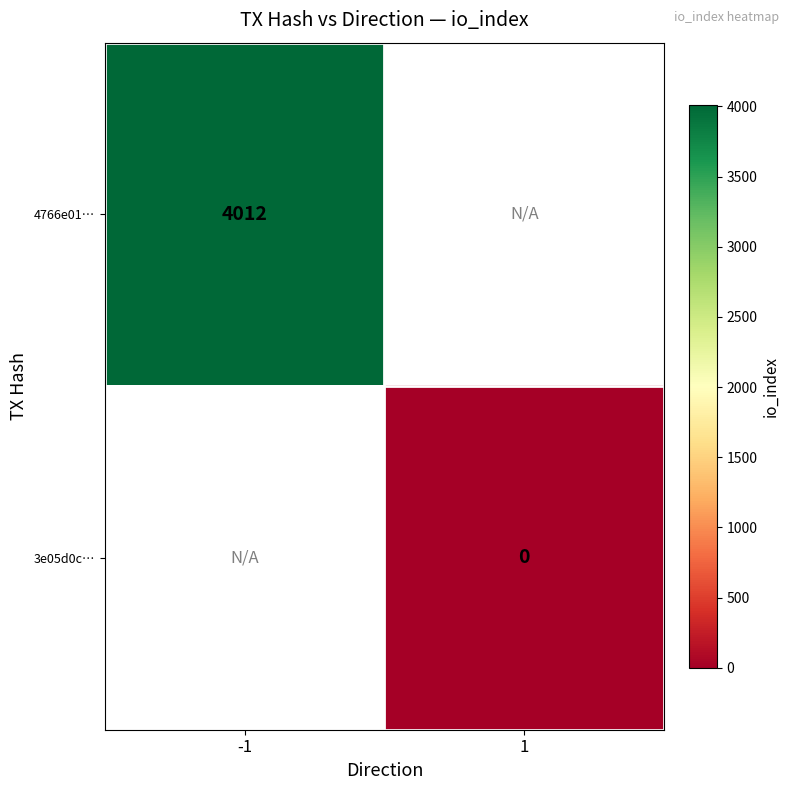

Is it true that 4766e01… equals 4012 at -1?

True